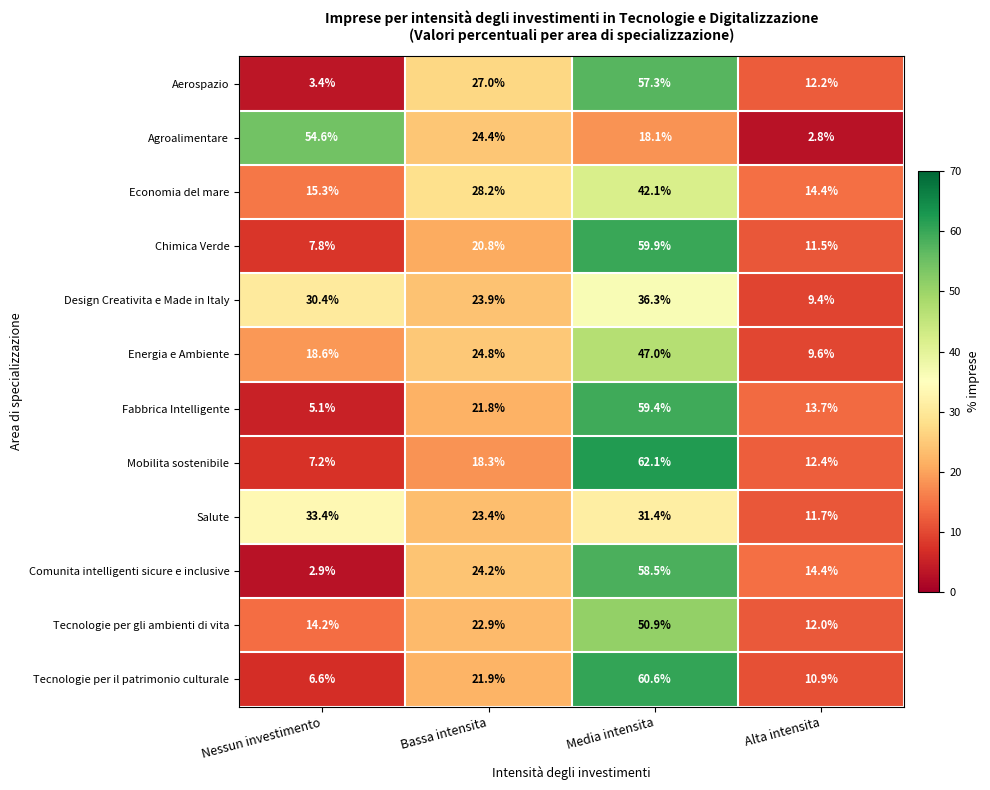

True or false: Tecnologie per il patrimonio culturale has a value of 60.6 at Media intensita.

True